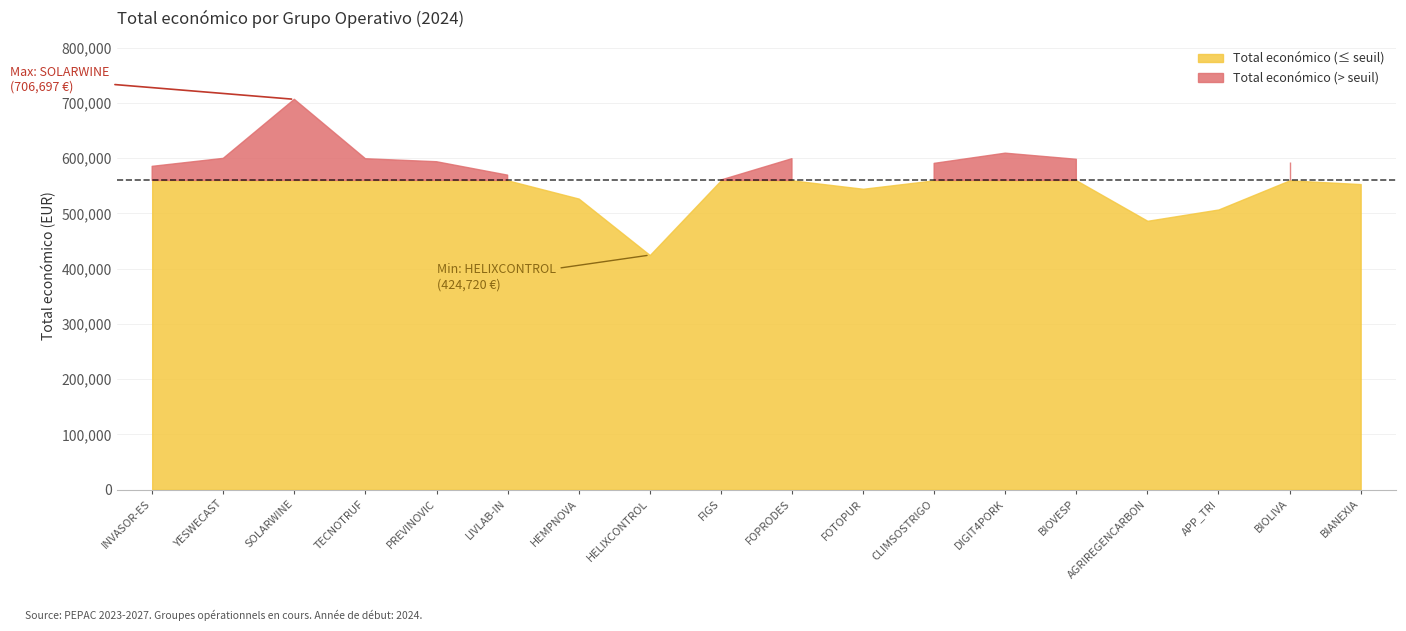

What is the approximate value of Total económico at LIVLAB-IN, to the nearest 100?

569400